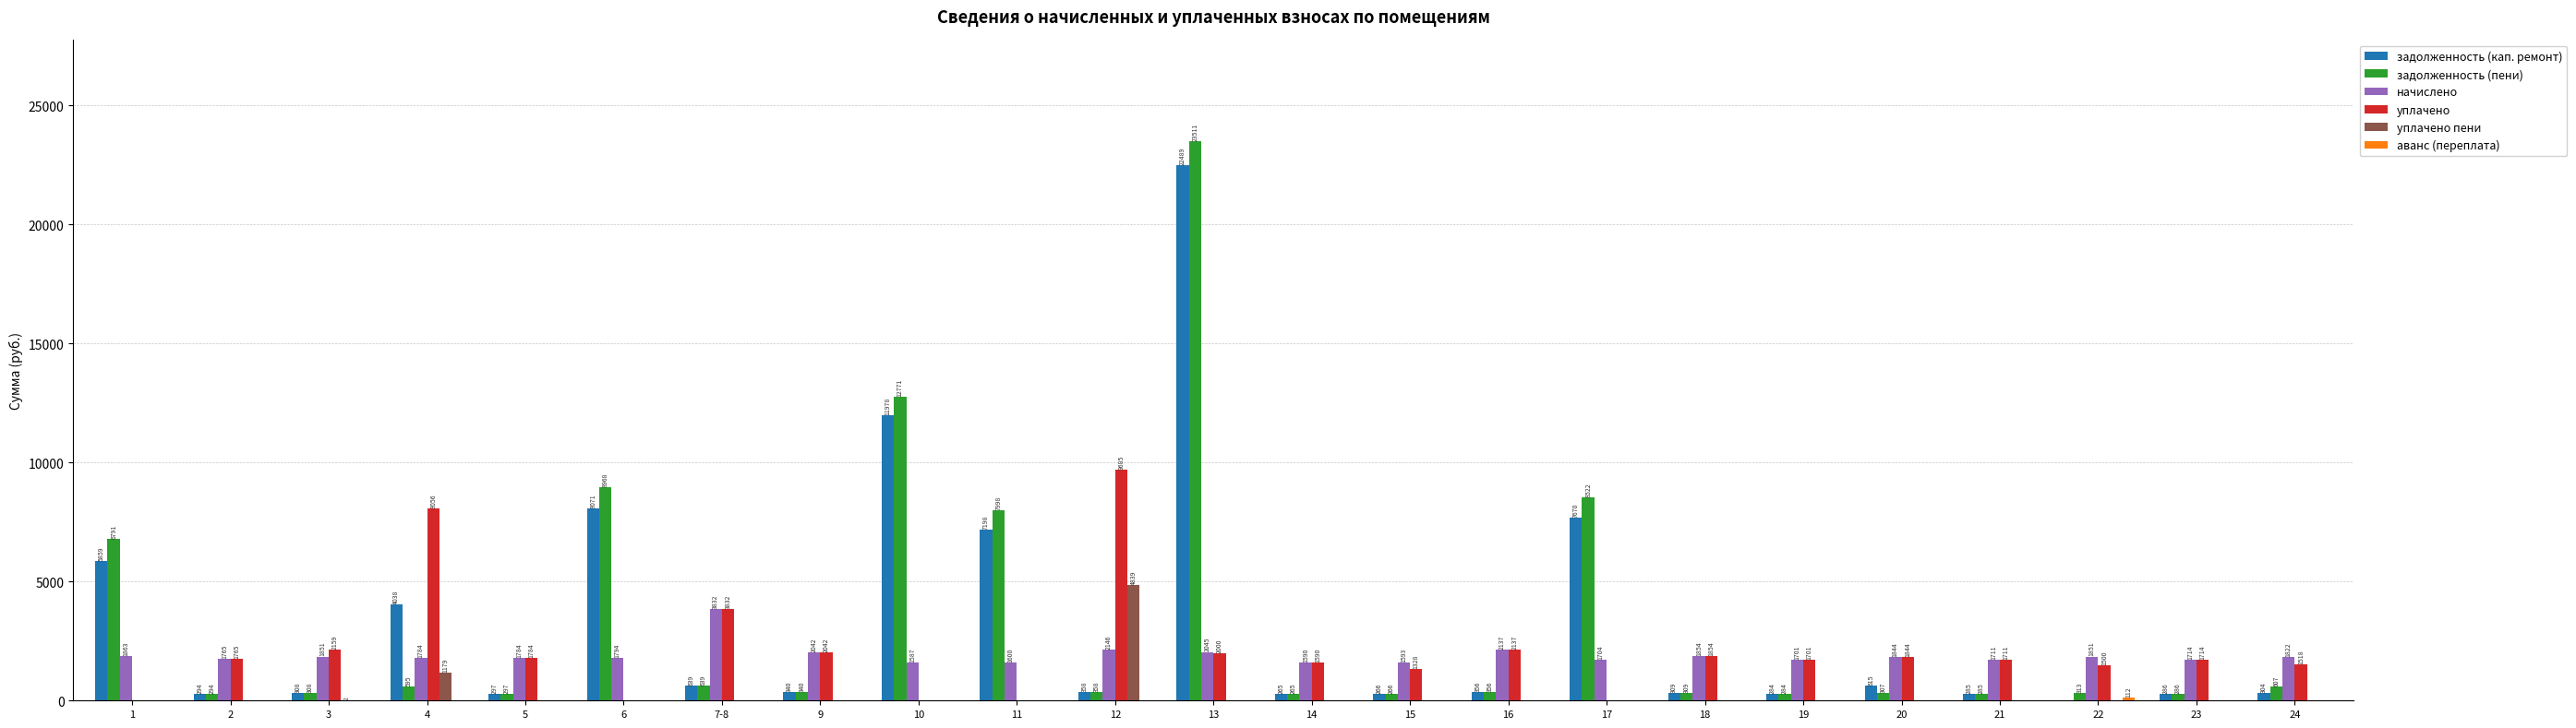

What is the maximum value shown in the chart?

23511.1